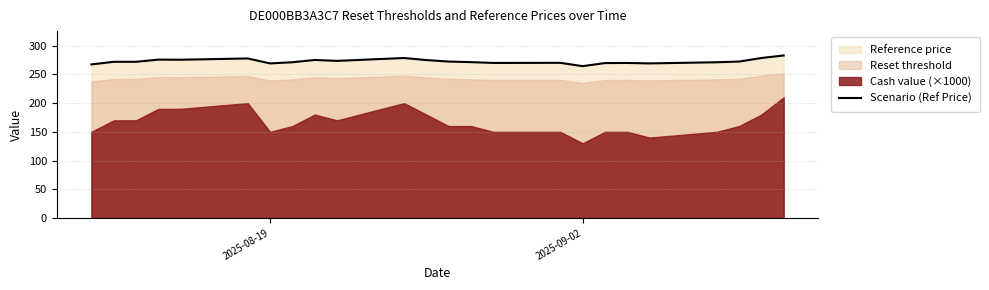

How many lines are shown in the chart?

1